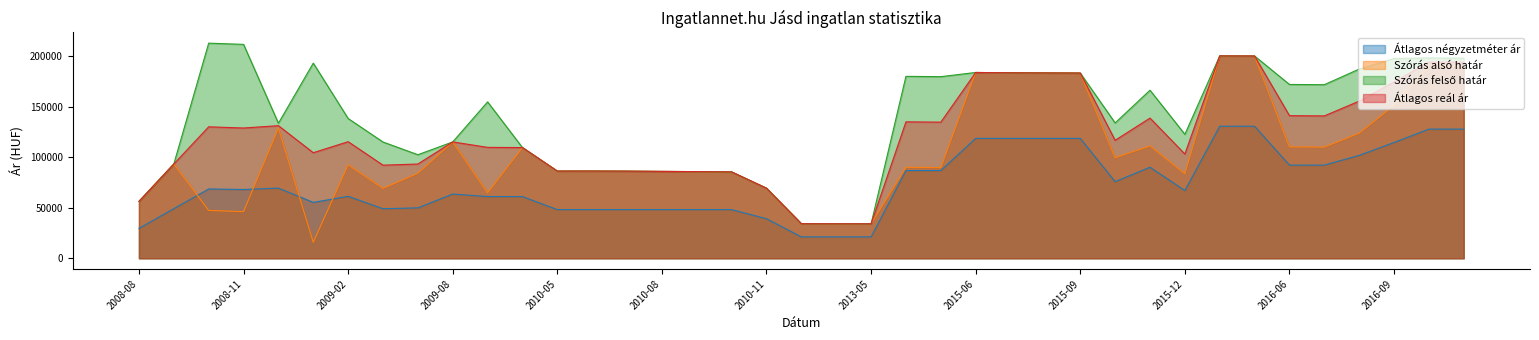

Which has a higher value, 2015-10 or 2016-04?

2016-04